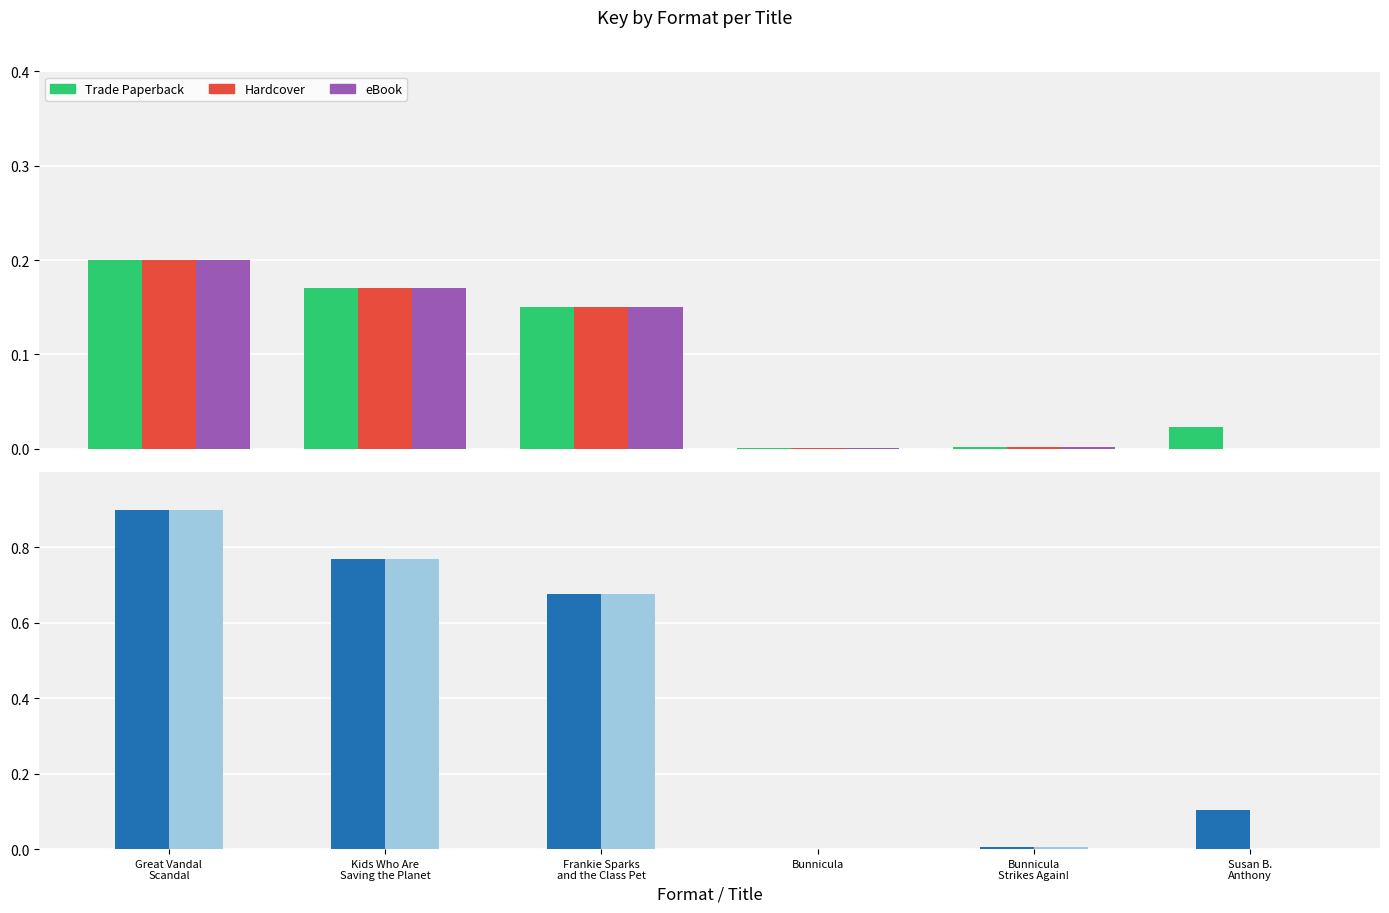

Reading left to right, extract all data points from this chart.

Trade Paperback: 0.2	0.2	0.2	0.0	0.0	0.0
Hardcover: 0.2	0.2	0.2	0.0	0.0	0.0
eBook: 0.2	0.2	0.2	0.0	0.0	0.0
Trade Paperback (scaled): 0.9	0.8	0.7	0.0	0.0	0.1
eBook (scaled): 0.9	0.8	0.7	0.0	0.0	0.0